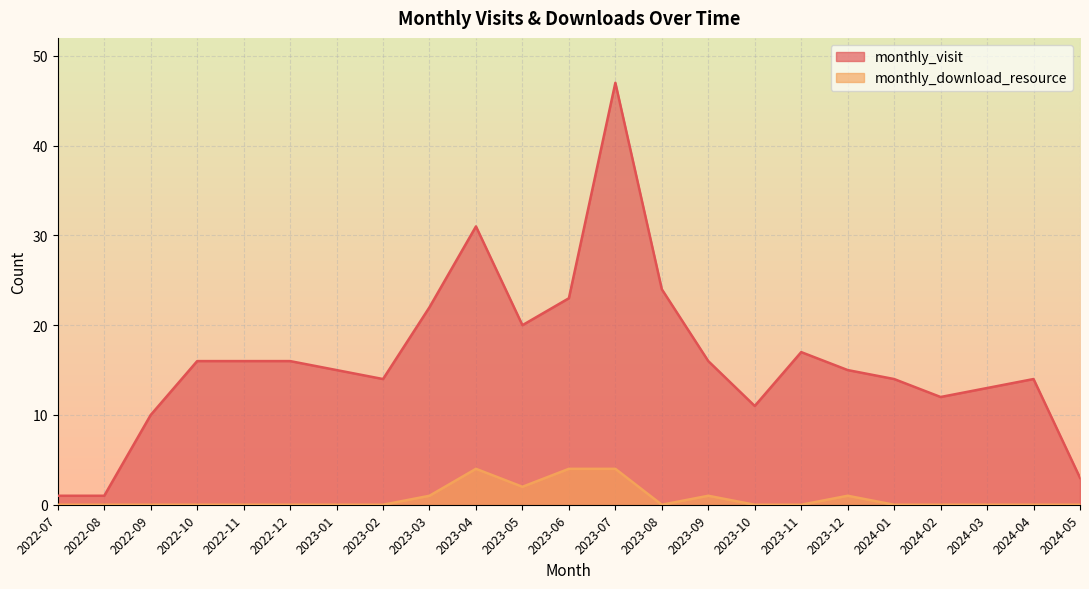

Reading left to right, what are all the values shown in this chart?

monthly_visit: 2022-07=1	2022-08=1	2022-09=10	2022-10=16	2022-11=16	2022-12=16	2023-01=15	2023-02=14	2023-03=22	2023-04=31	2023-05=20	2023-06=23	2023-07=47	2023-08=24	2023-09=16	2023-10=11	2023-11=17	2023-12=15	2024-01=14	2024-02=12	2024-03=13	2024-04=14	2024-05=3
monthly_download_resource: 2022-07=0	2022-08=0	2022-09=0	2022-10=0	2022-11=0	2022-12=0	2023-01=0	2023-02=0	2023-03=1	2023-04=4	2023-05=2	2023-06=4	2023-07=4	2023-08=0	2023-09=1	2023-10=0	2023-11=0	2023-12=1	2024-01=0	2024-02=0	2024-03=0	2024-04=0	2024-05=0